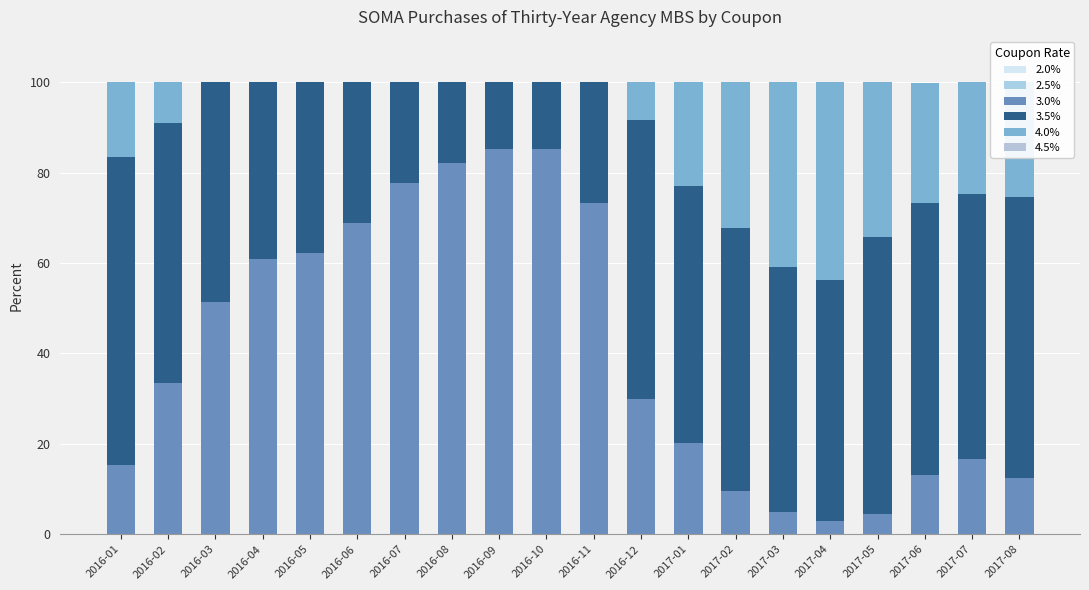

Does the chart contain stacked bars?

Yes